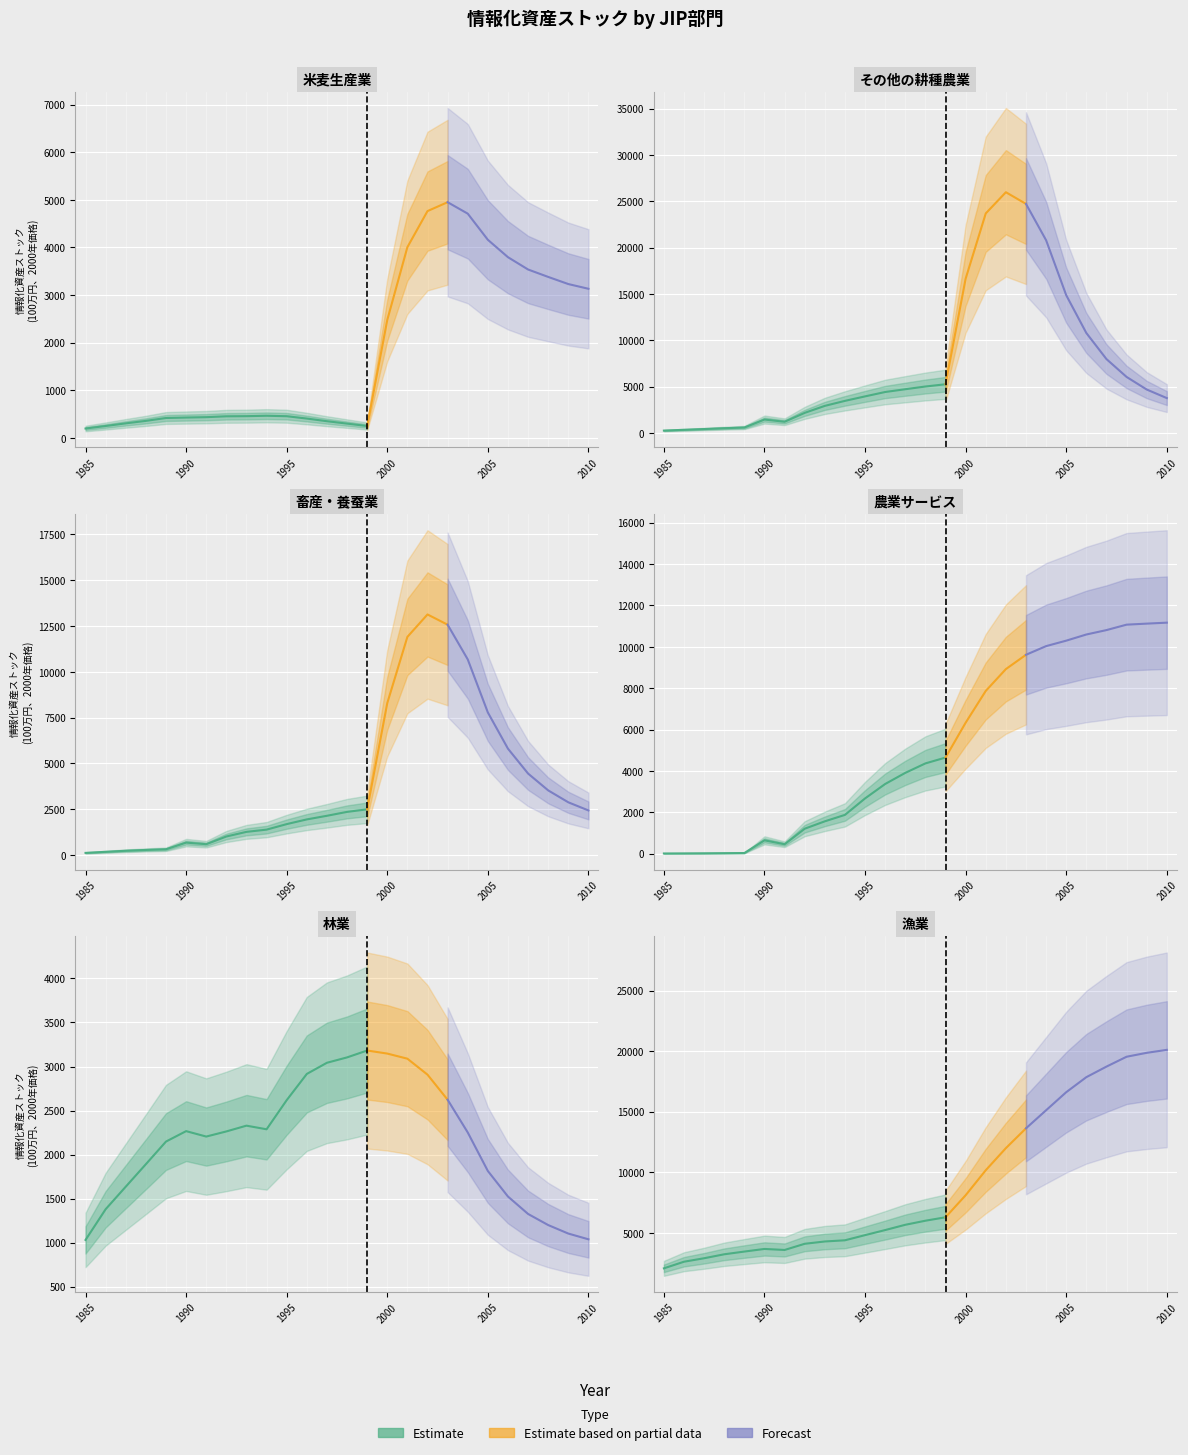

What is the difference between the maximum and minimum values in the 漁業 series?

18045.2